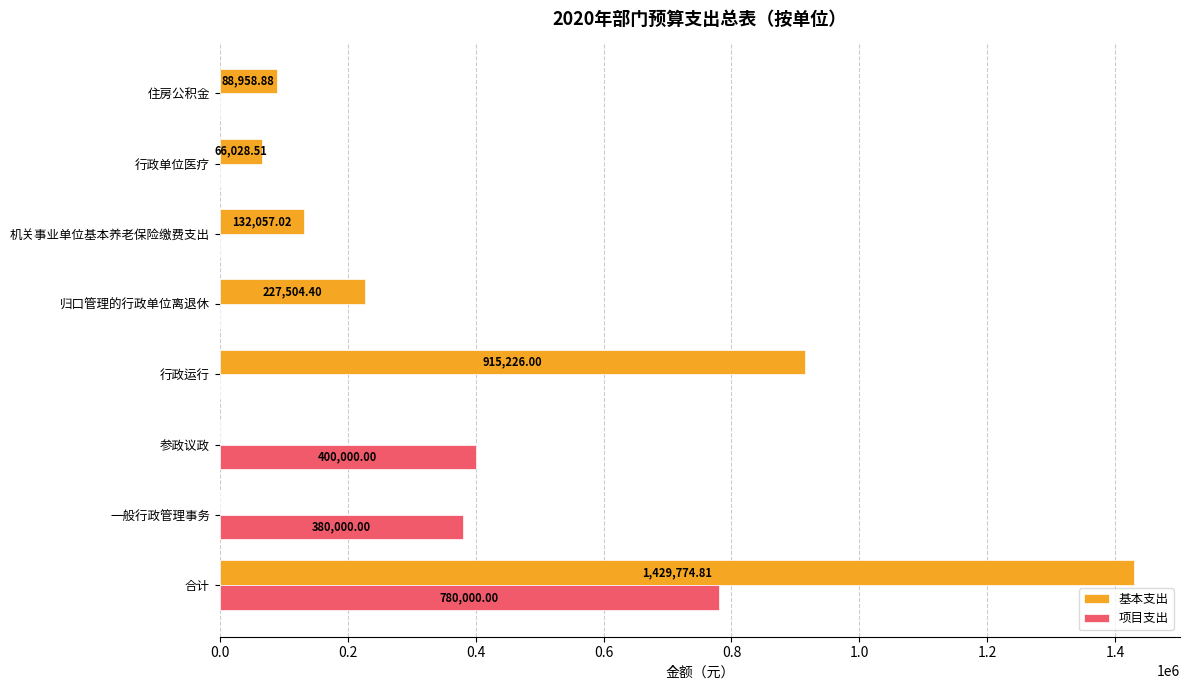

Is the value of 基本支出 at 参政议政 greater than the value of 项目支出 at 一般行政管理事务?

No